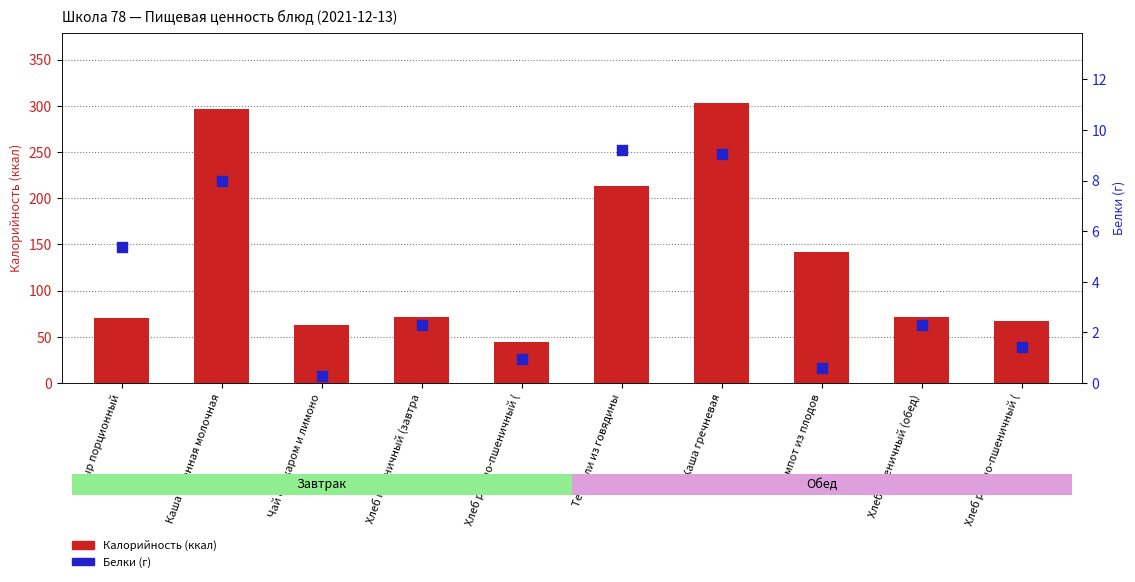

Which series has the largest total across all categories?

Калорийность